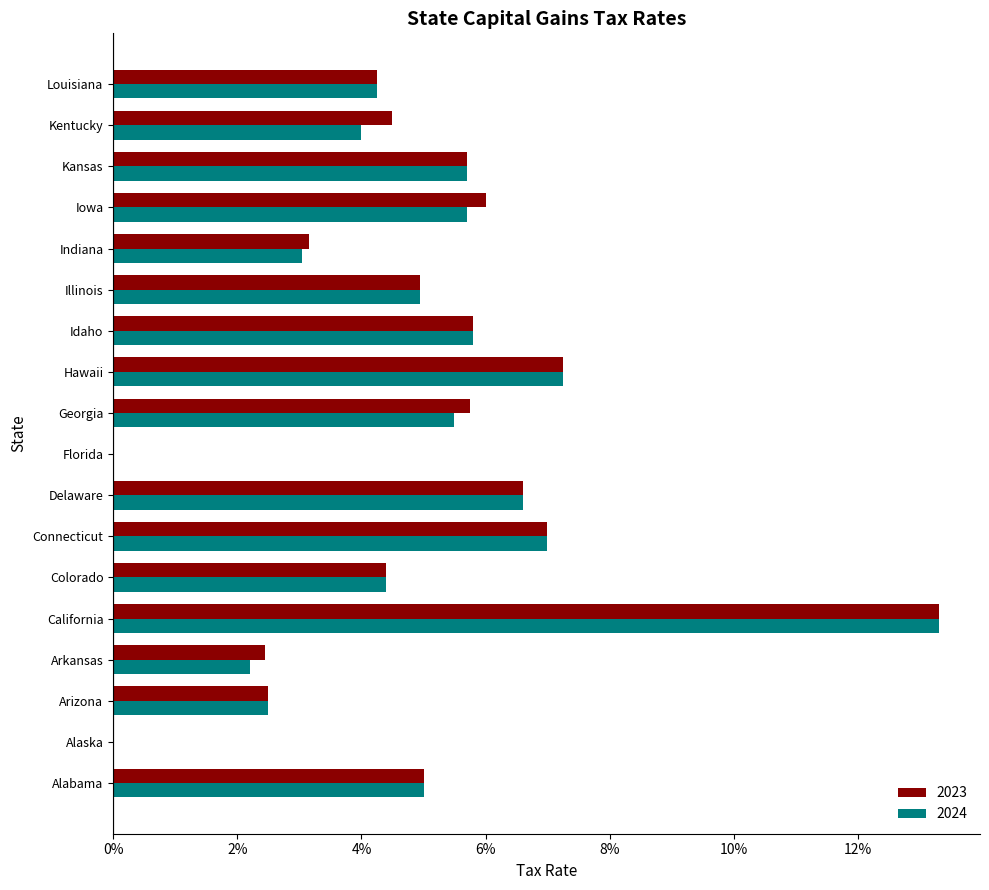

Between Alabama and Indiana, which is larger?

Alabama